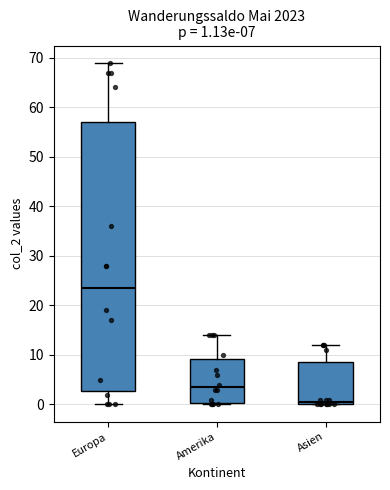

Which box's median line is the lowest?

Asien